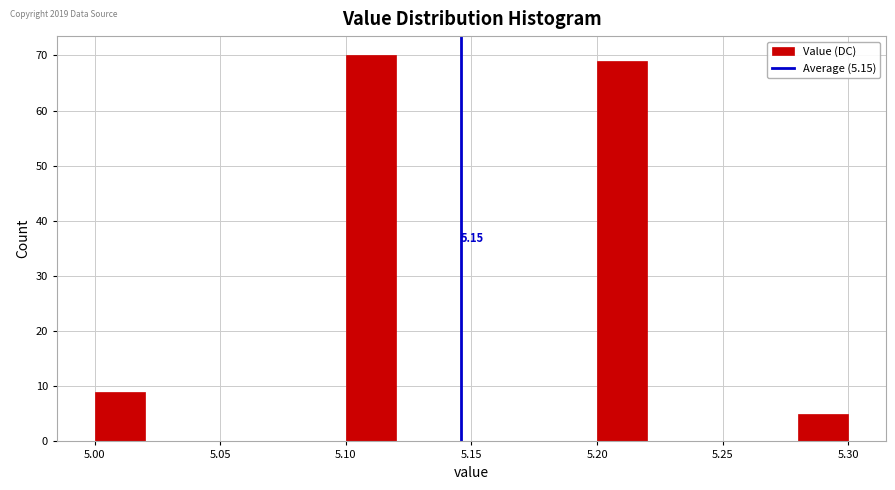

Over which range of the x-axis is the bar tallest?

5.10 to 5.12